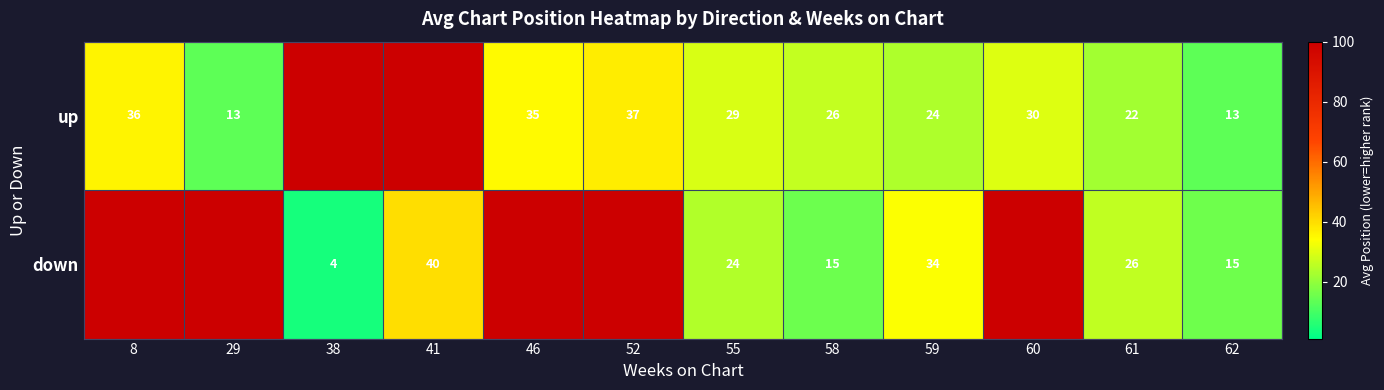

The value of down at 62 is 15. True or false?

True